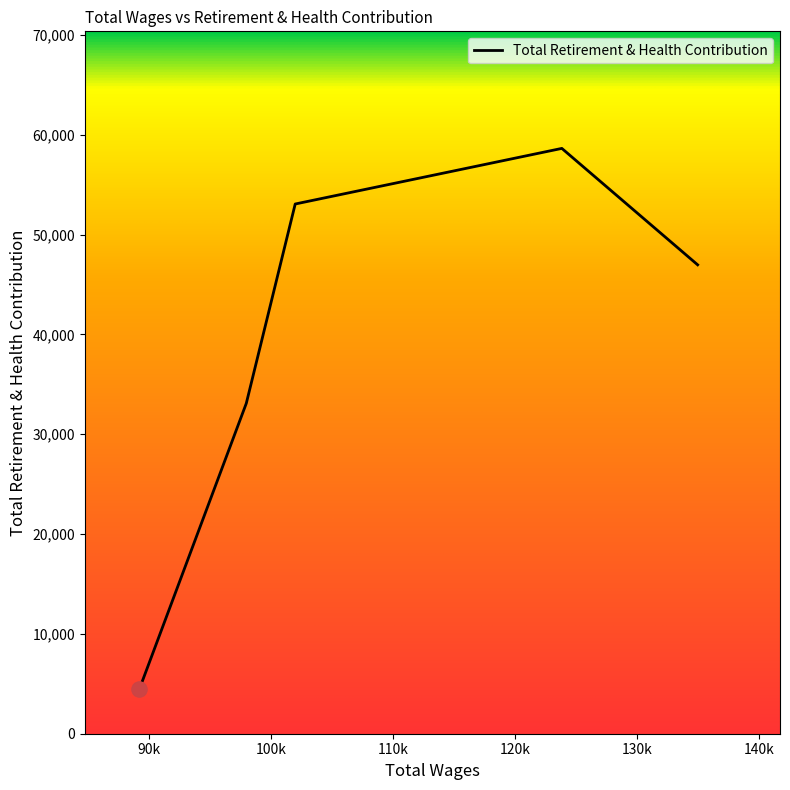

True or false: the data has more than 2 interior local peaks.

False